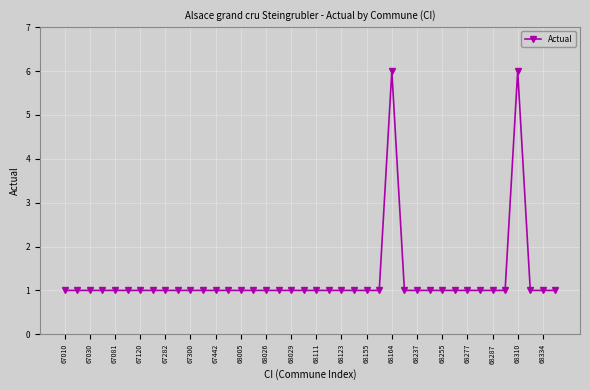

What is the sum of all values?

50